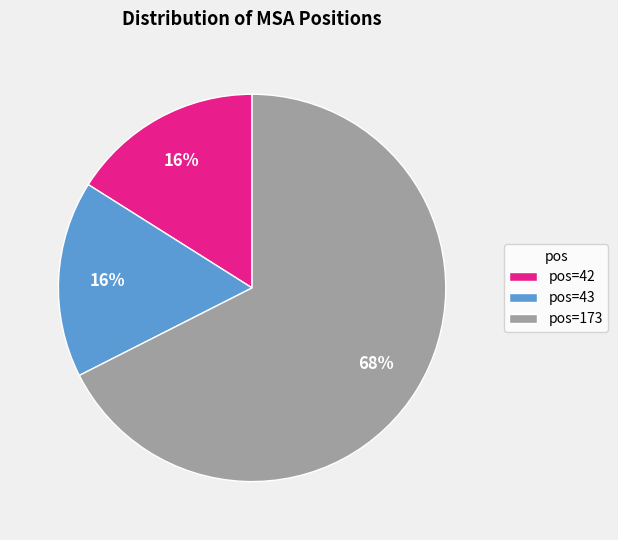

Combined, do pos=173 and pos=43 account for over 50%?

Yes